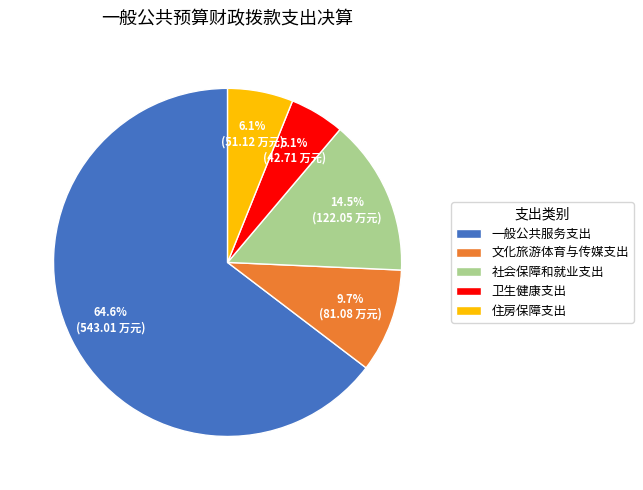

The 一般公共服务支出 slice represents 56% of the pie. True or false?

False